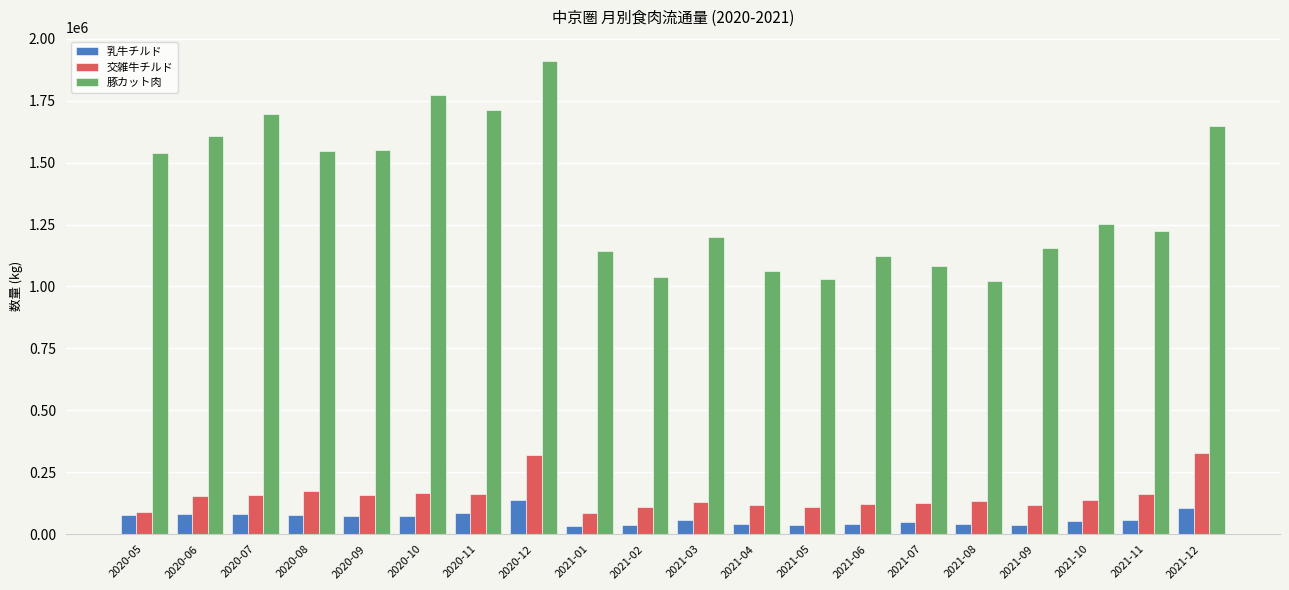

What is the difference between the highest and lowest values at 2021-08?

978869